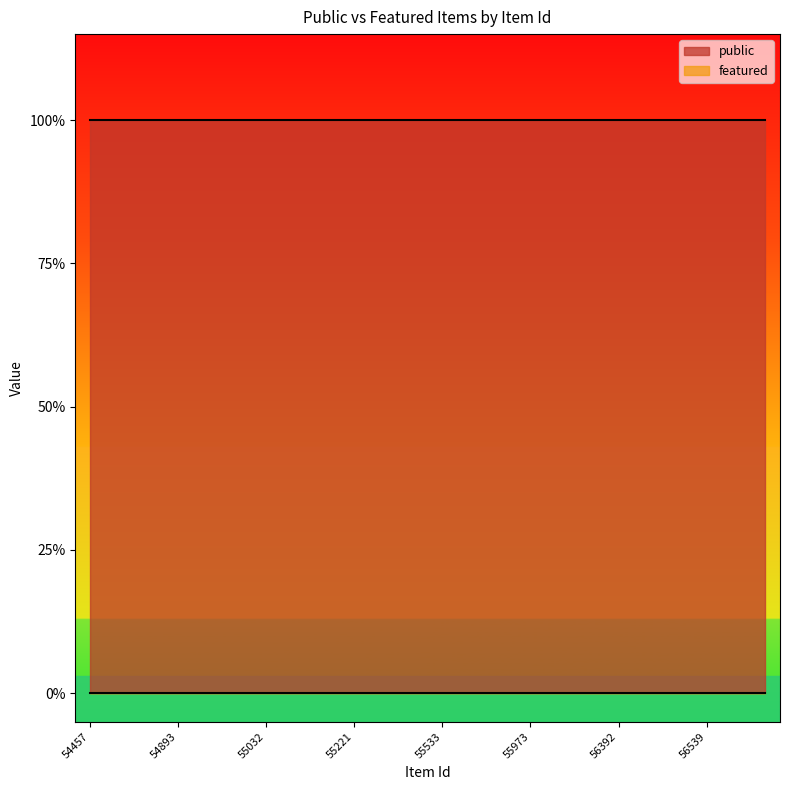

Read the public value at 56539.

1